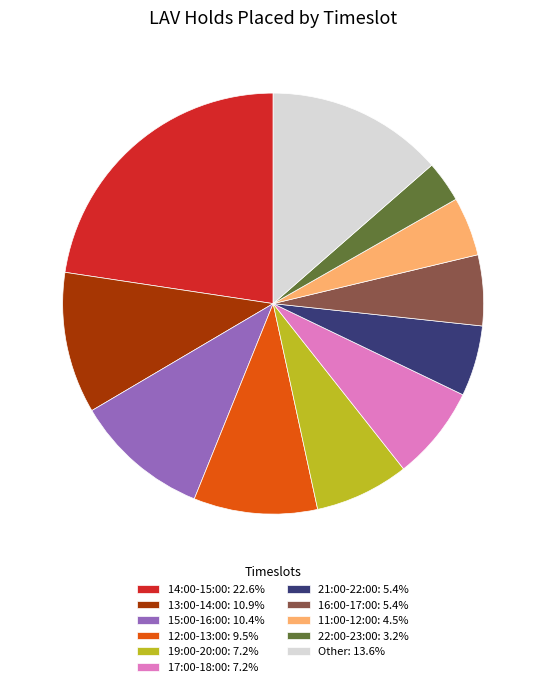

Is Other: 13.6% the majority of the pie?

No